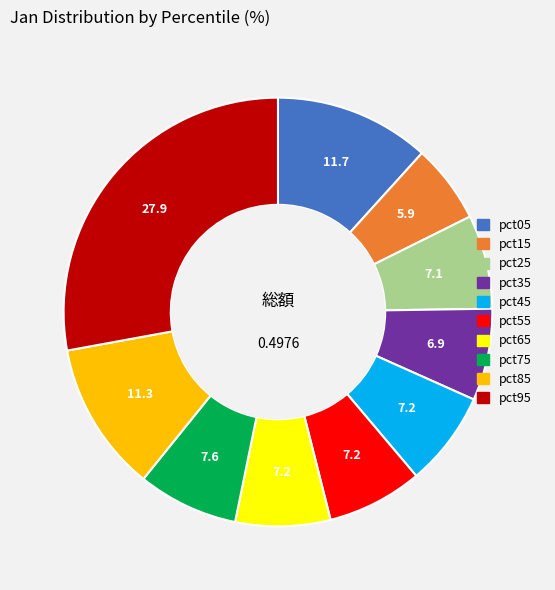

Do pct45 and pct05 together represent more than half of the pie?

No